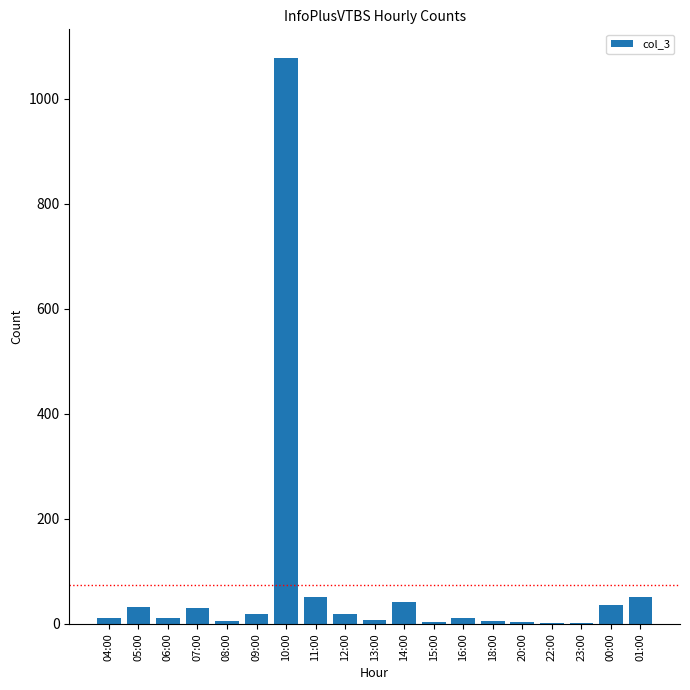

What is the change in value from 07:00 to 20:00?

-27